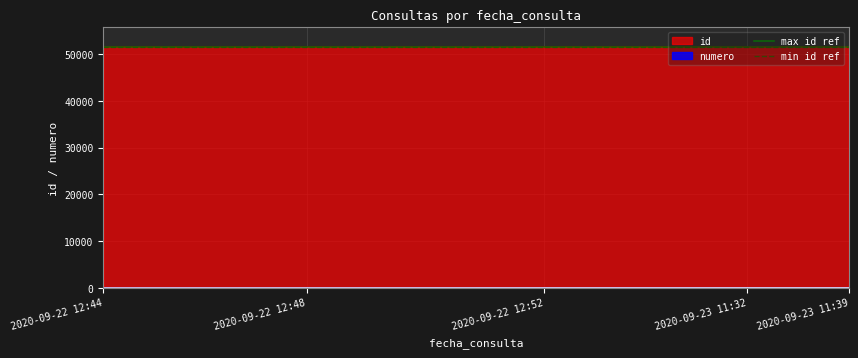

At how many categories does at least one series exceed 51554?

2